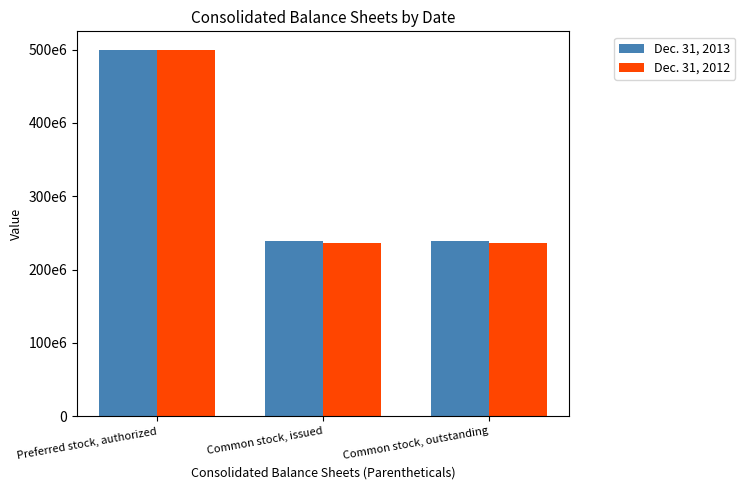

Is the value of Dec. 31, 2012 at Common stock, issued greater than the value of Dec. 31, 2013 at Common stock, issued?

No